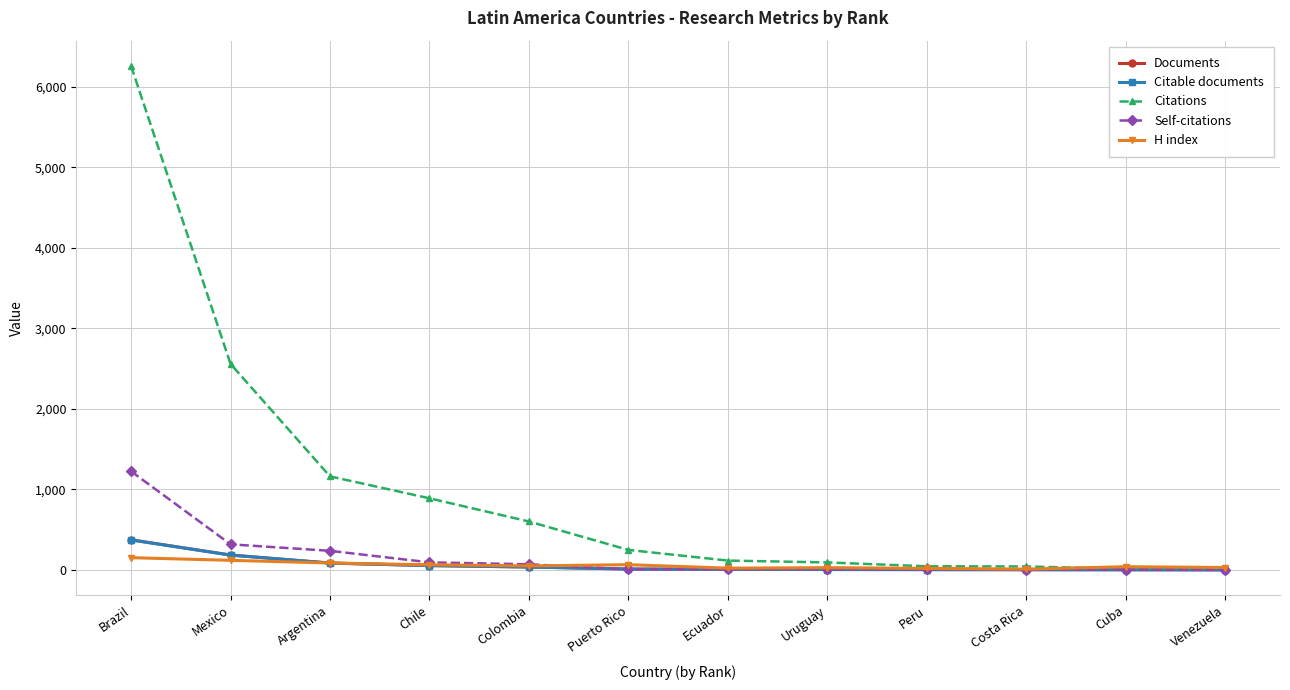

Which series has the largest total across all categories?

Citations